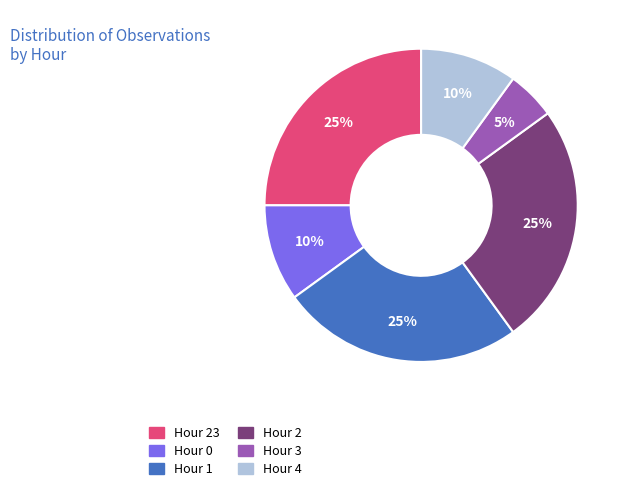

Combined, do Hour 4 and Hour 23 account for over 50%?

No